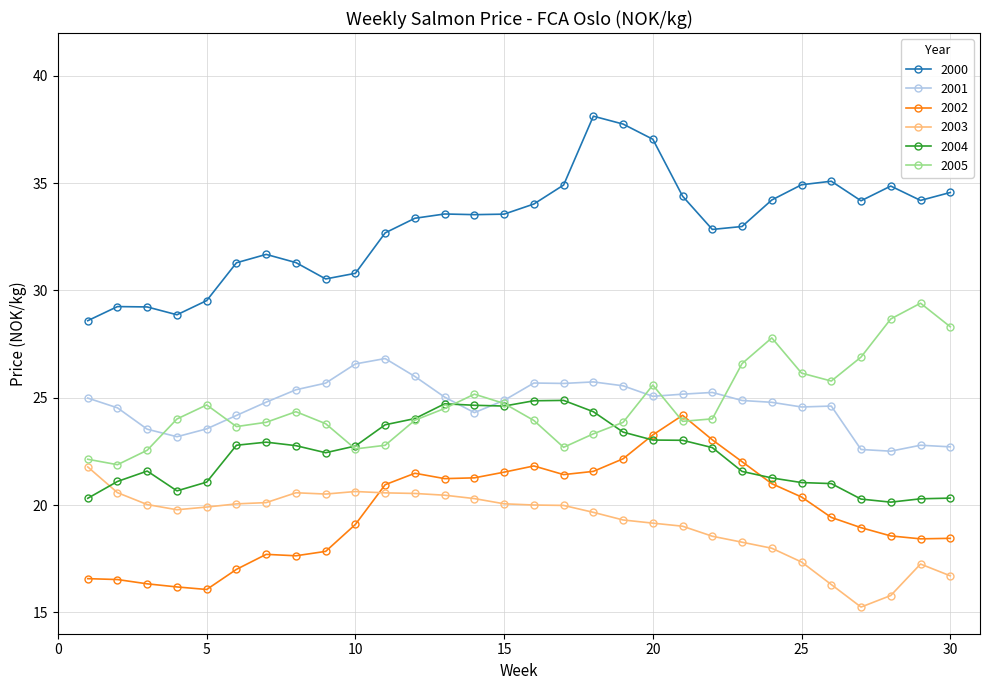

True or false: 2000 and 2001 intersect in this chart.

False